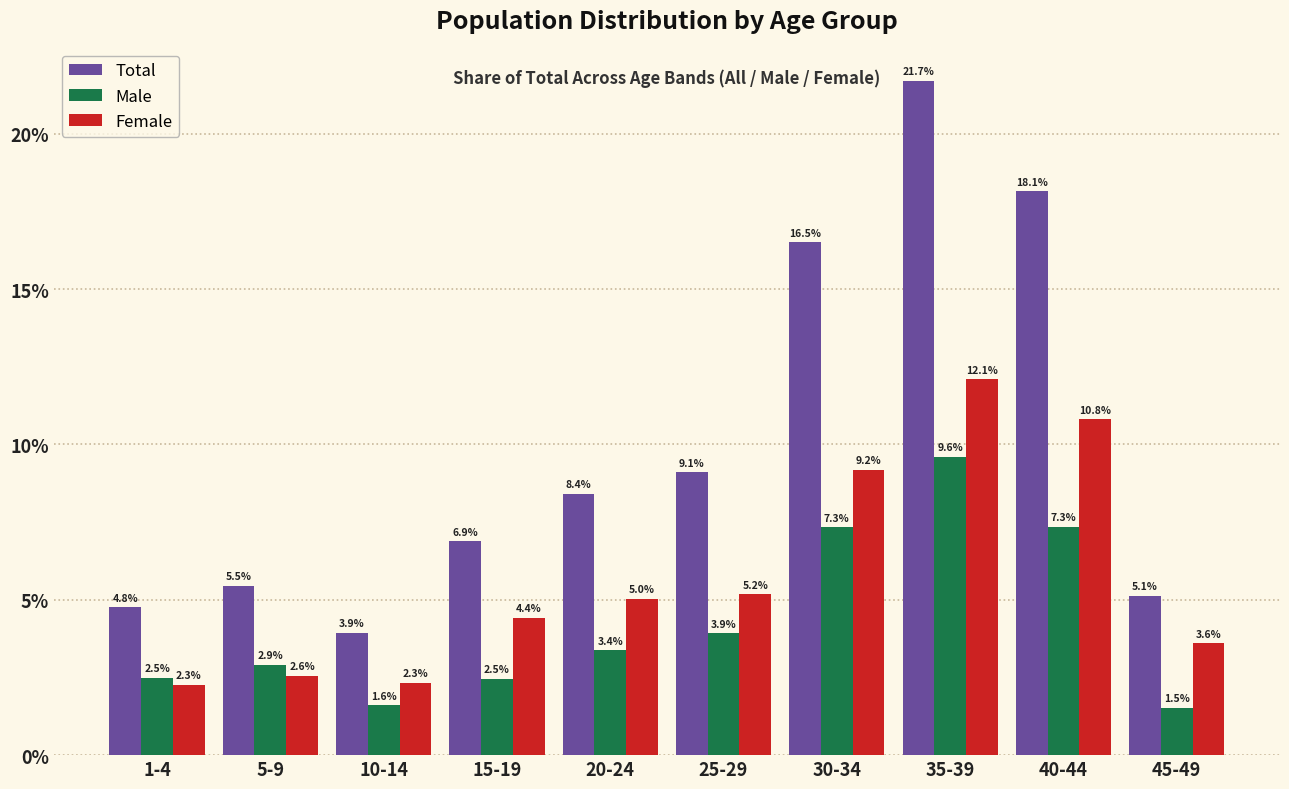

Reading left to right, transcribe all the data shown in this chart.

Total: 1-4=4.8	5-9=5.5	10-14=3.9	15-19=6.9	20-24=8.4	25-29=9.1	30-34=16.5	35-39=21.7	40-44=18.1	45-49=5.1
Male: 1-4=2.5	5-9=2.9	10-14=1.6	15-19=2.5	20-24=3.4	25-29=3.9	30-34=7.3	35-39=9.6	40-44=7.3	45-49=1.5
Female: 1-4=2.3	5-9=2.6	10-14=2.3	15-19=4.4	20-24=5.0	25-29=5.2	30-34=9.2	35-39=12.1	40-44=10.8	45-49=3.6